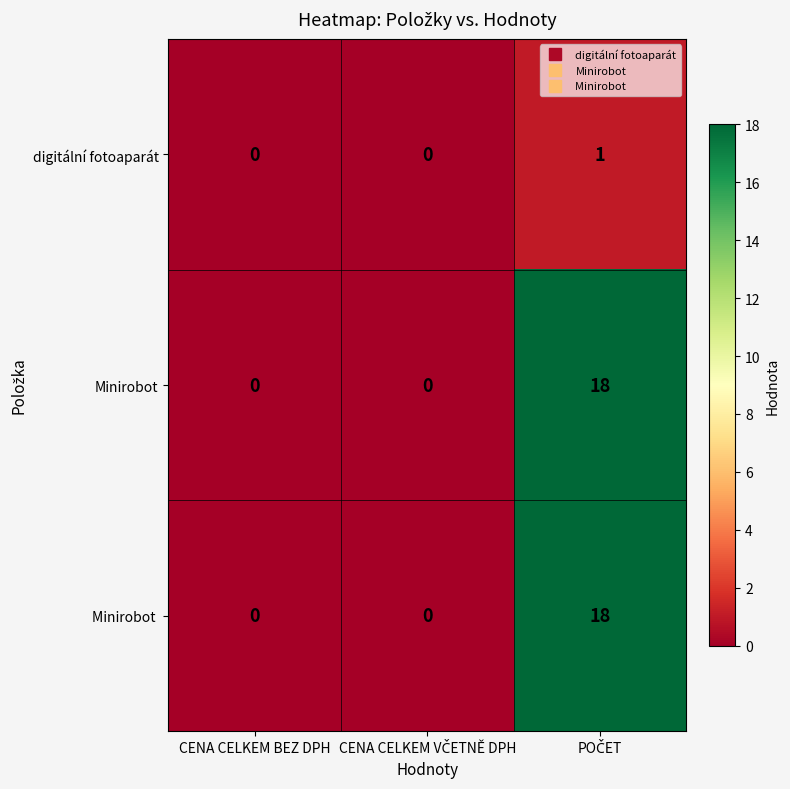

The value of digitální fotoaparát at CENA CELKEM BEZ DPH is -1. True or false?

False